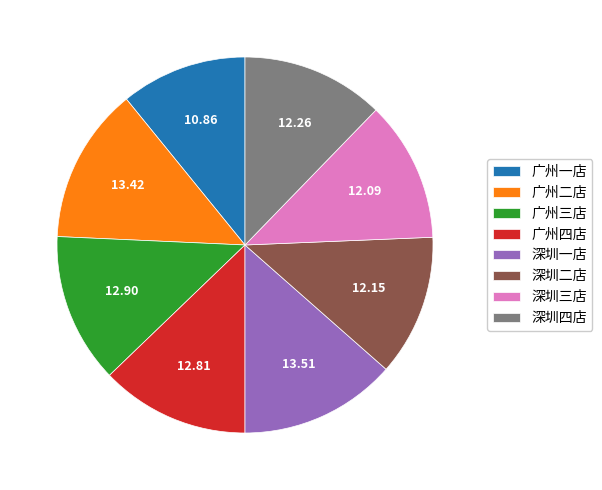

How many slices are in this pie chart?

8